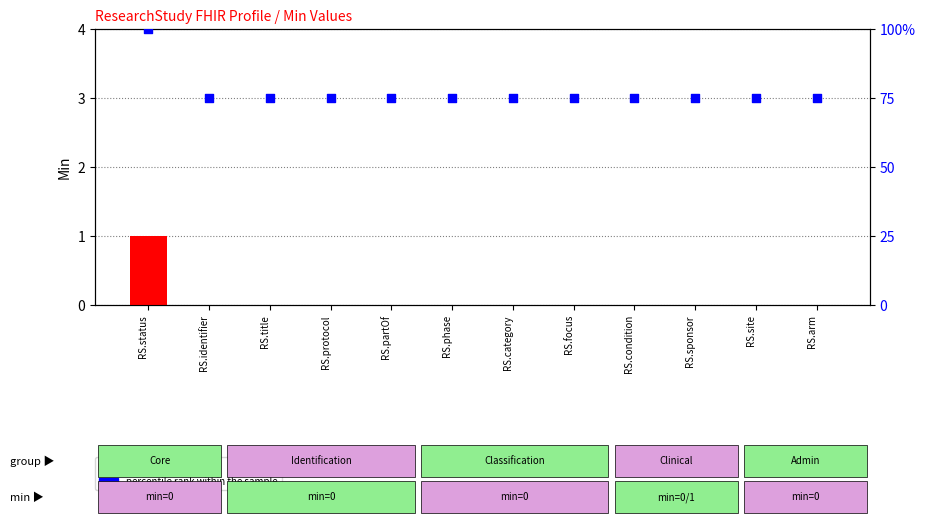

Which series has the largest total across all categories?

percentile rank within the sample